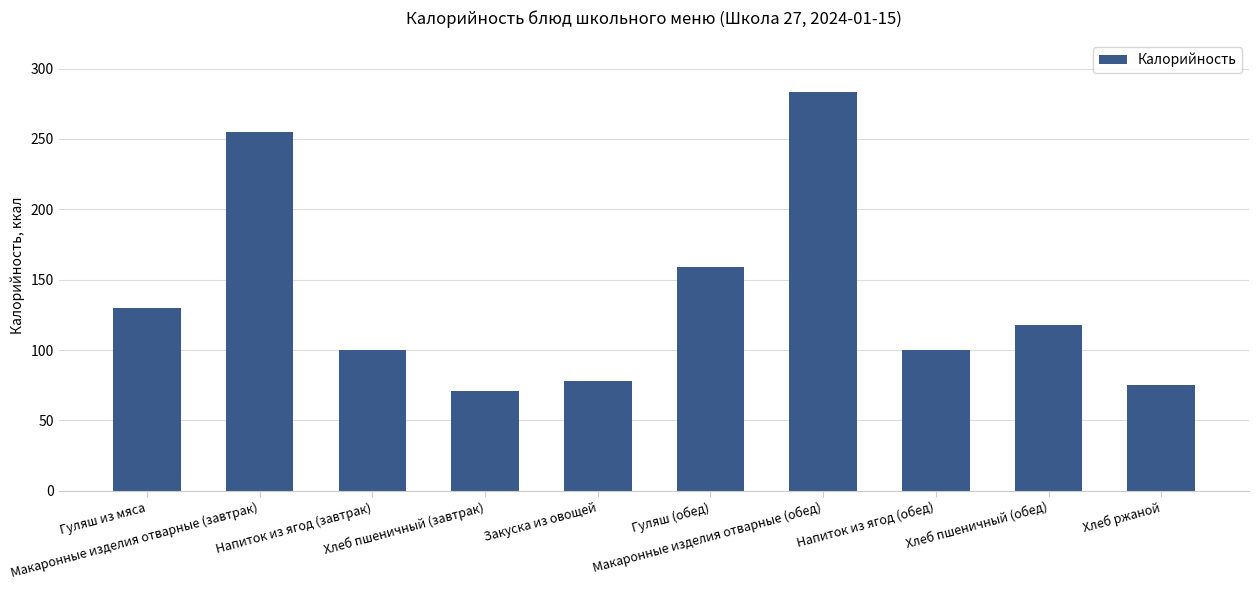

What is the average value?

137